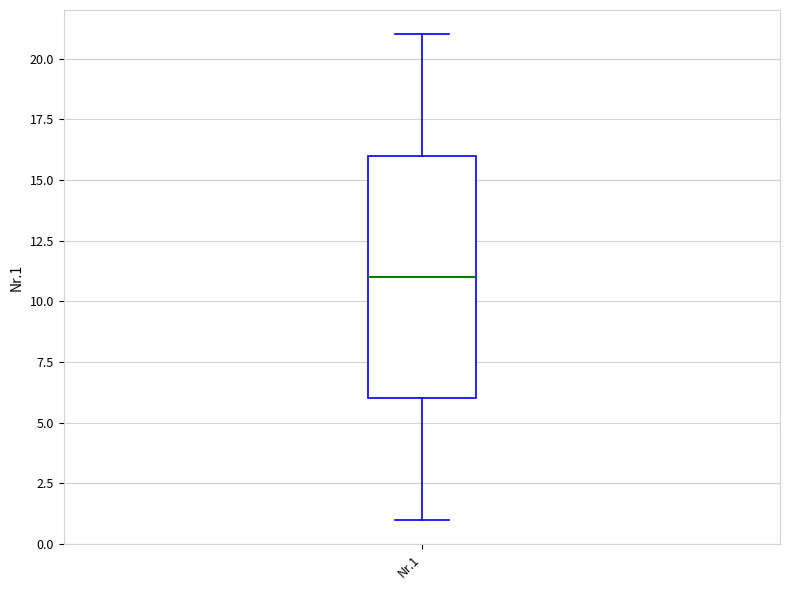

Where is the lower edge of the box for Nr.1 on the y-axis? The values are not printed on the chart, so give them approximately, as read against the axis.

6